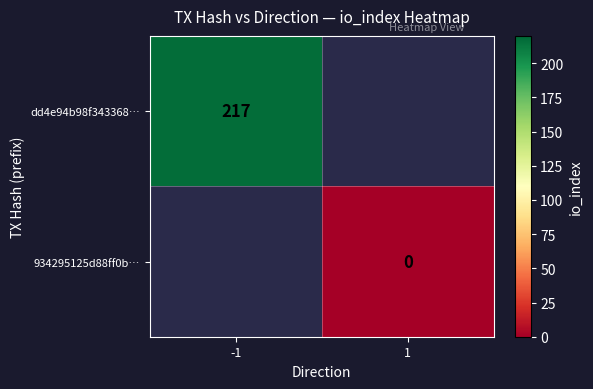

How many series are shown in this chart?

2